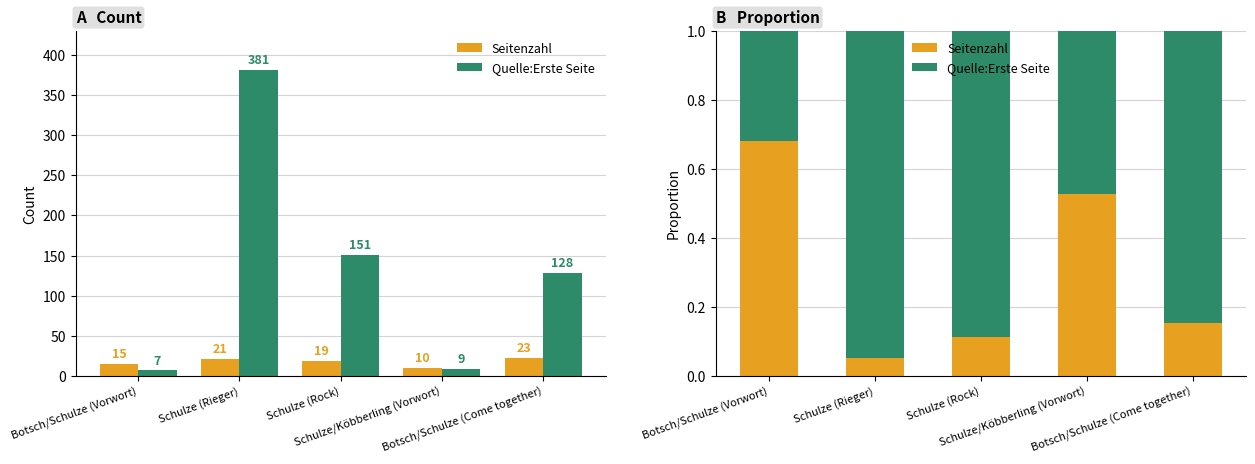

Does the chart contain stacked bars?

No